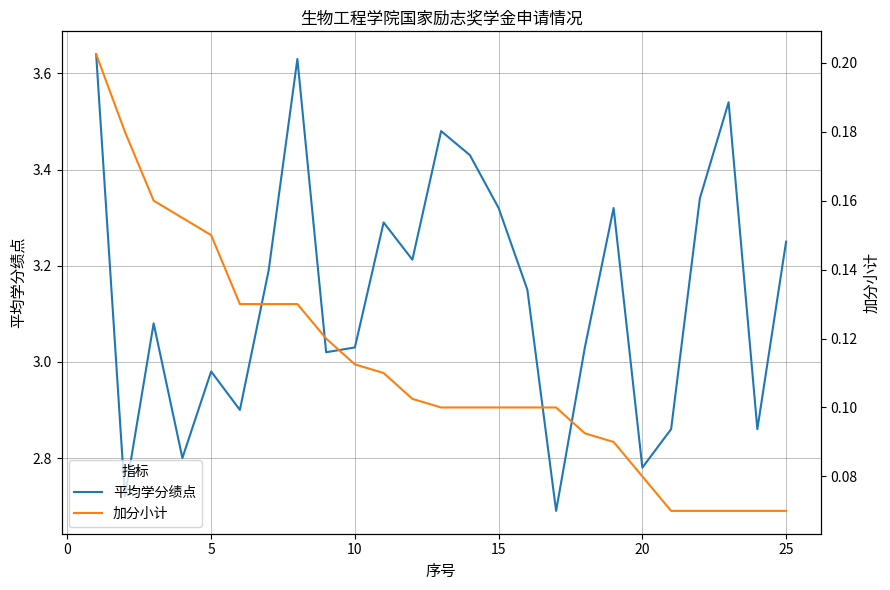

Count the number of categories in the chart.

25